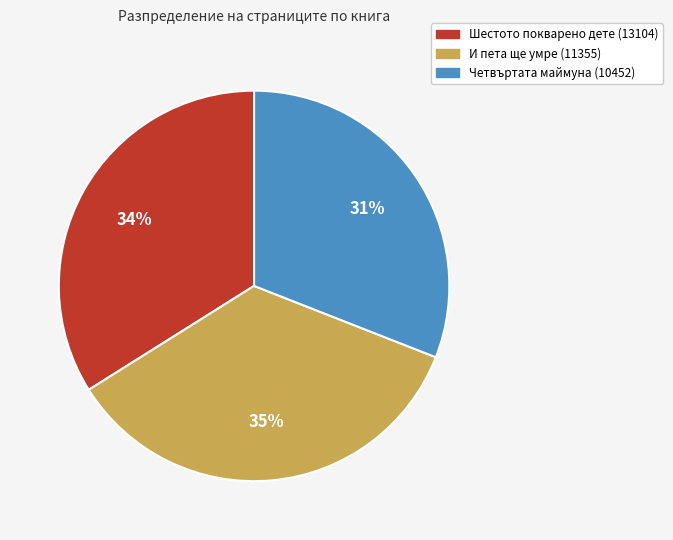

Rank the categories by value from highest to lowest.

И пета ще умре (11355), Шестото покварено дете (13104), Четвъртата маймуна (10452)